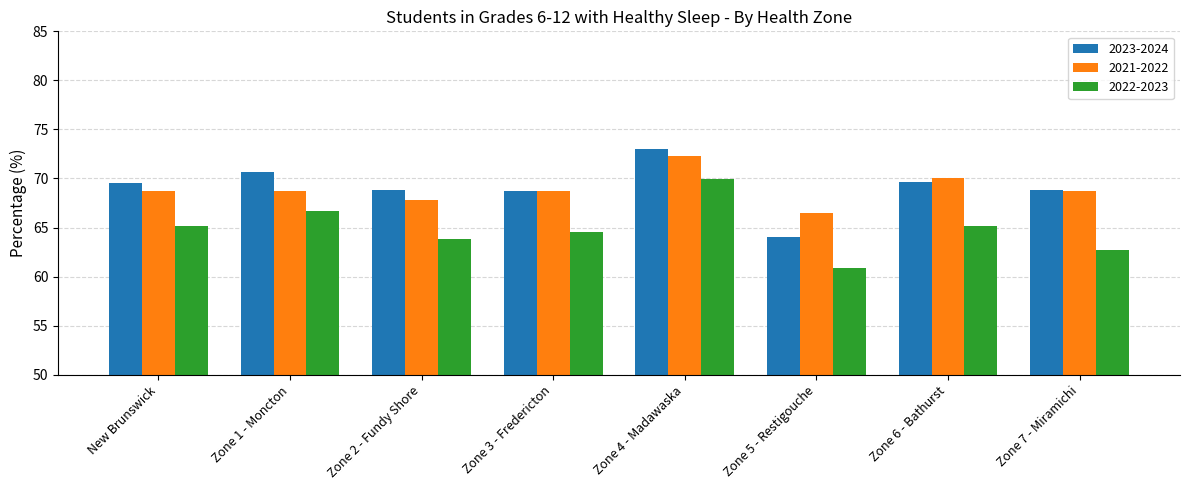

What is the sum of the 2023-2024 values at Zone 2 - Fundy Shore and Zone 6 - Bathurst?

138.4